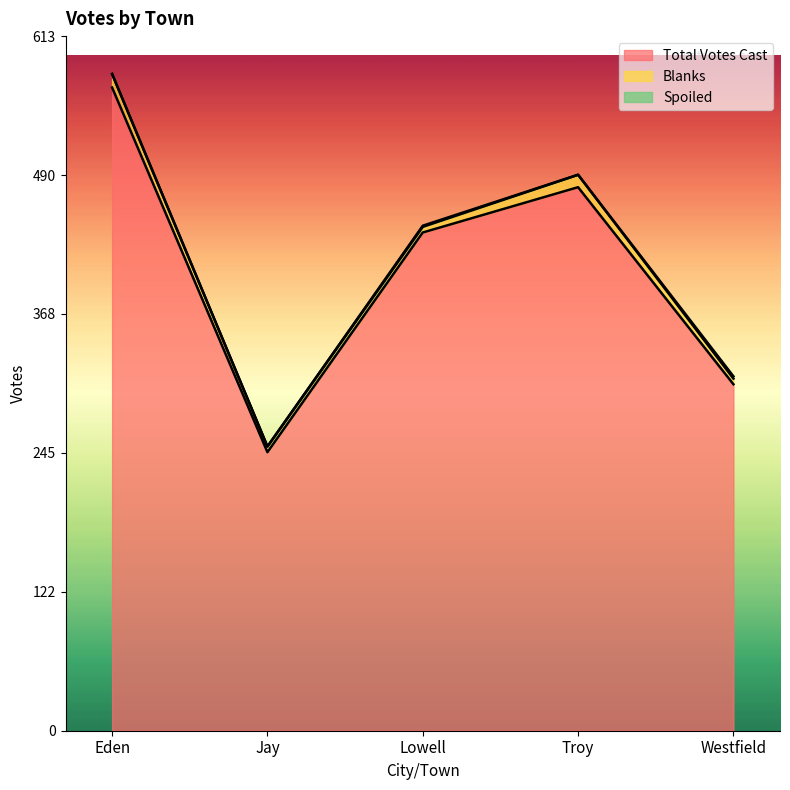

What is the maximum value for Blanks?

12